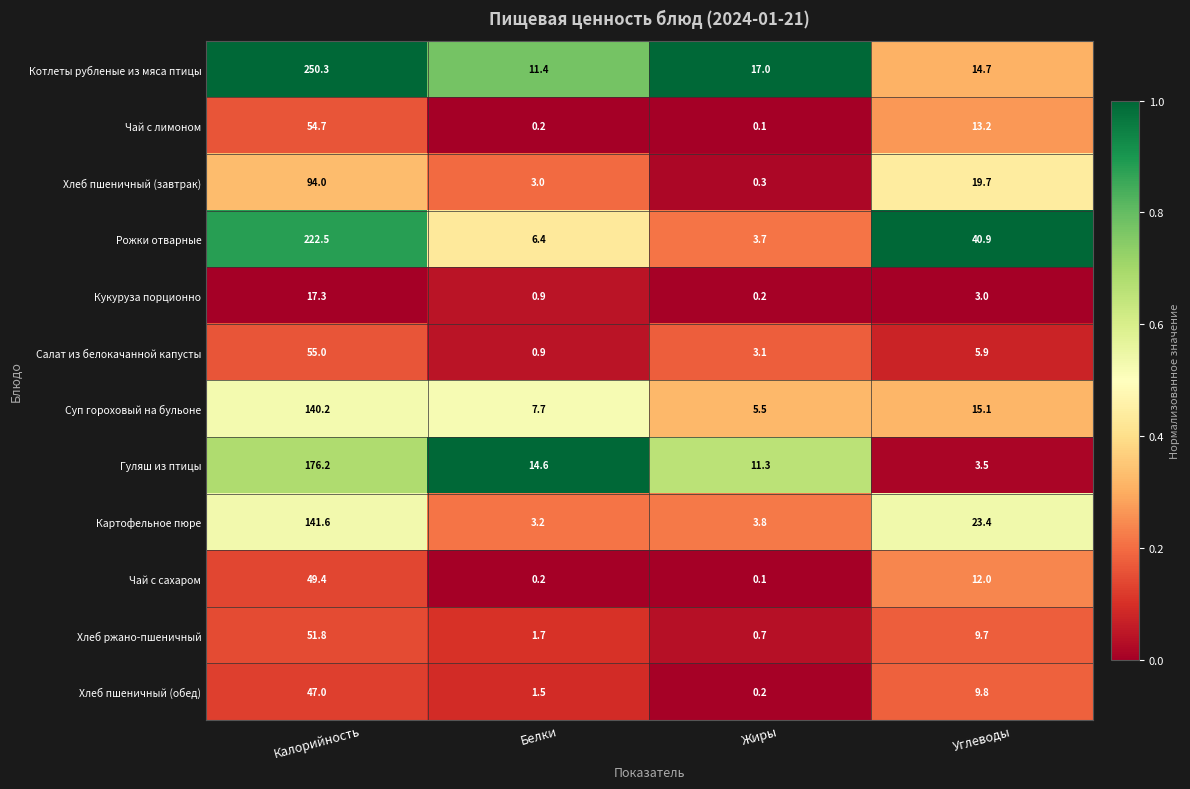

What is the sum of the Картофельное пюре values at Жиры and Калорийность?

145.4